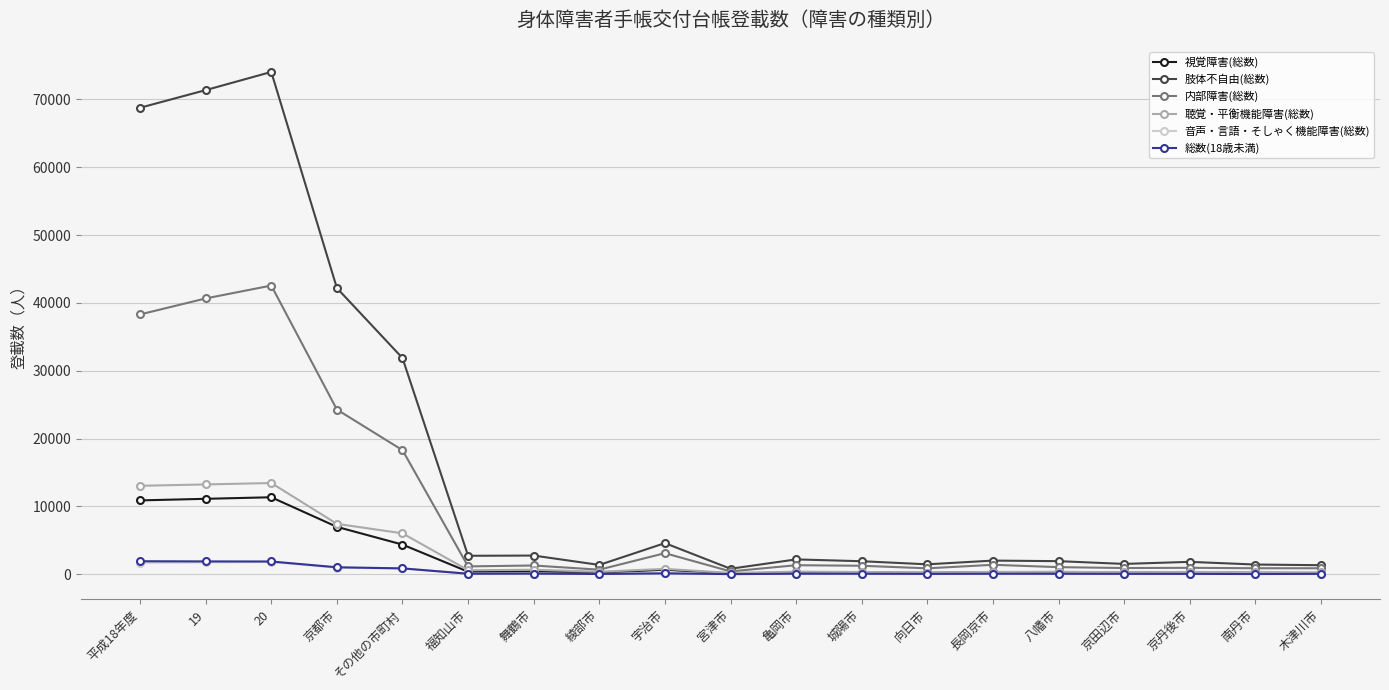

True or false: 視覚障害(総数) has more than 2 interior local peaks.

True